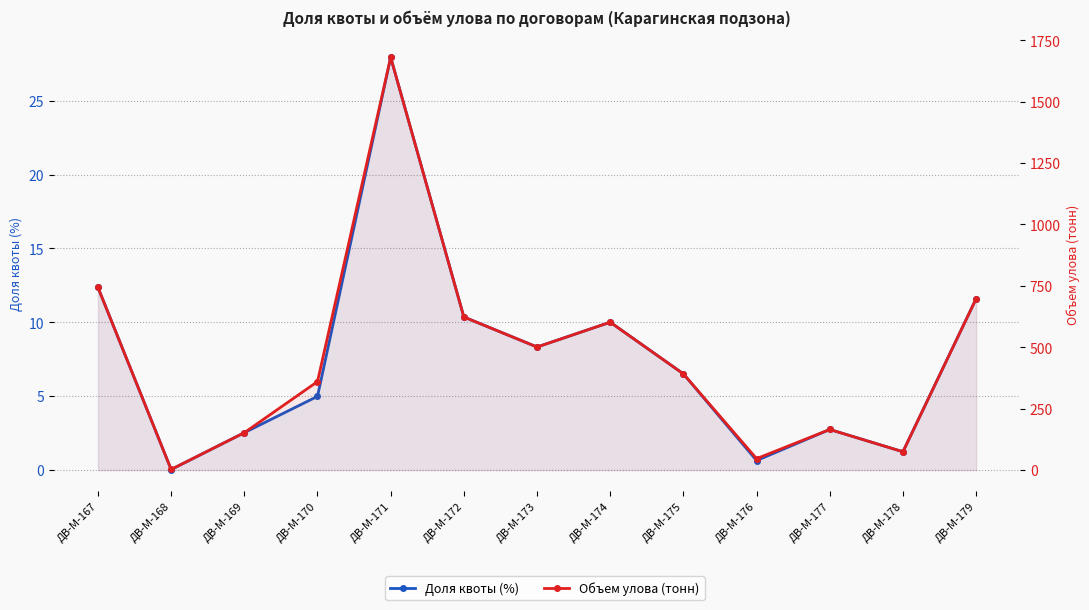

Rank the series at ДВ-М-177 from lowest to highest value.

Доля квоты (%), Объем улова (тонн)